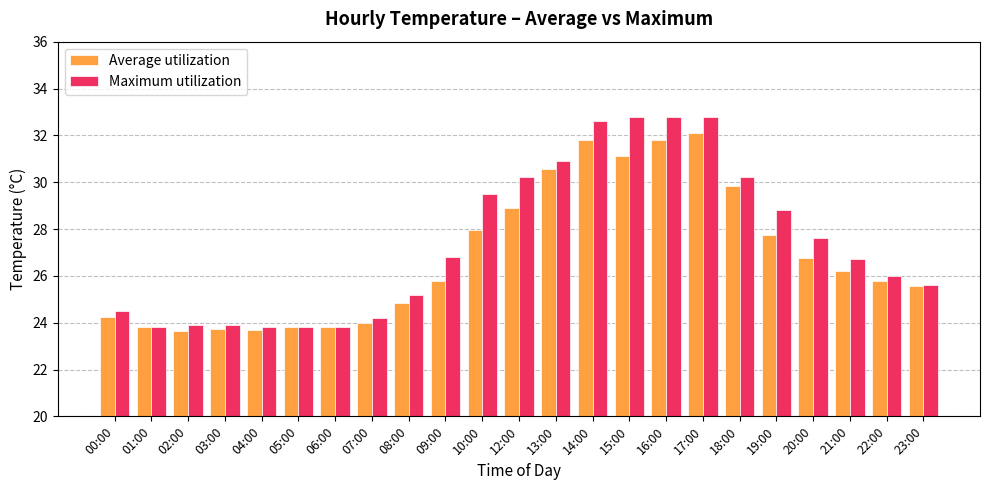

True or false: Average utilization has a value of 14.4 at 02:00.

False